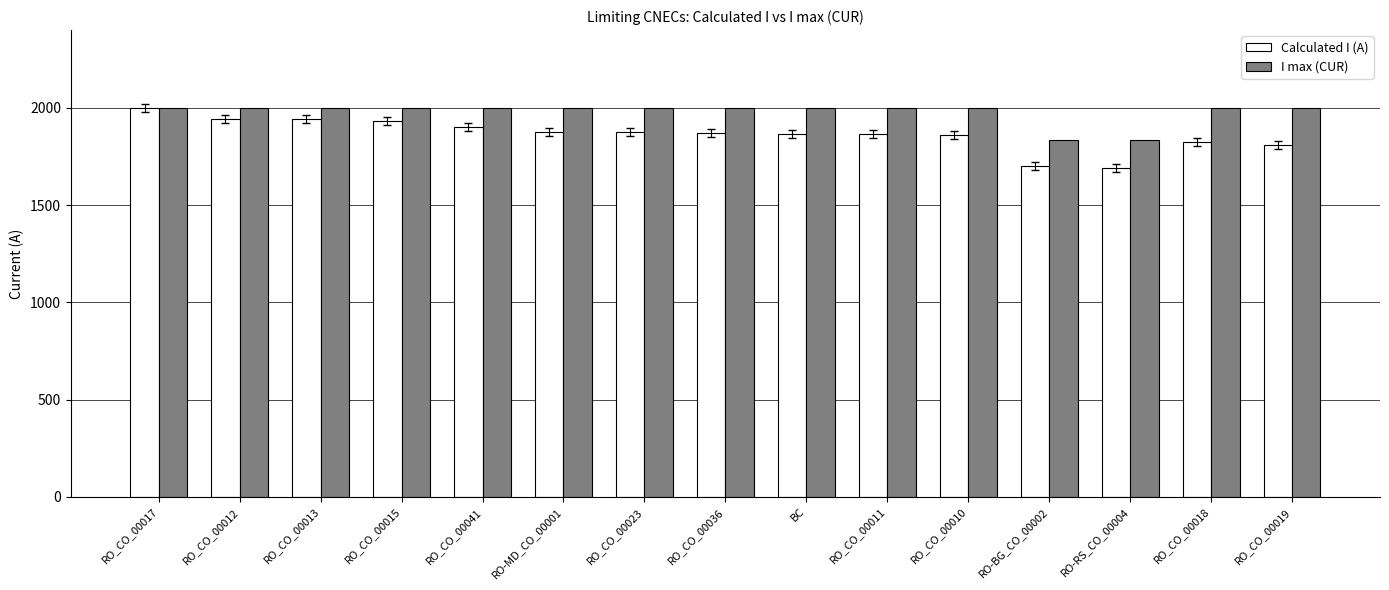

How many groups of bars are there?

15